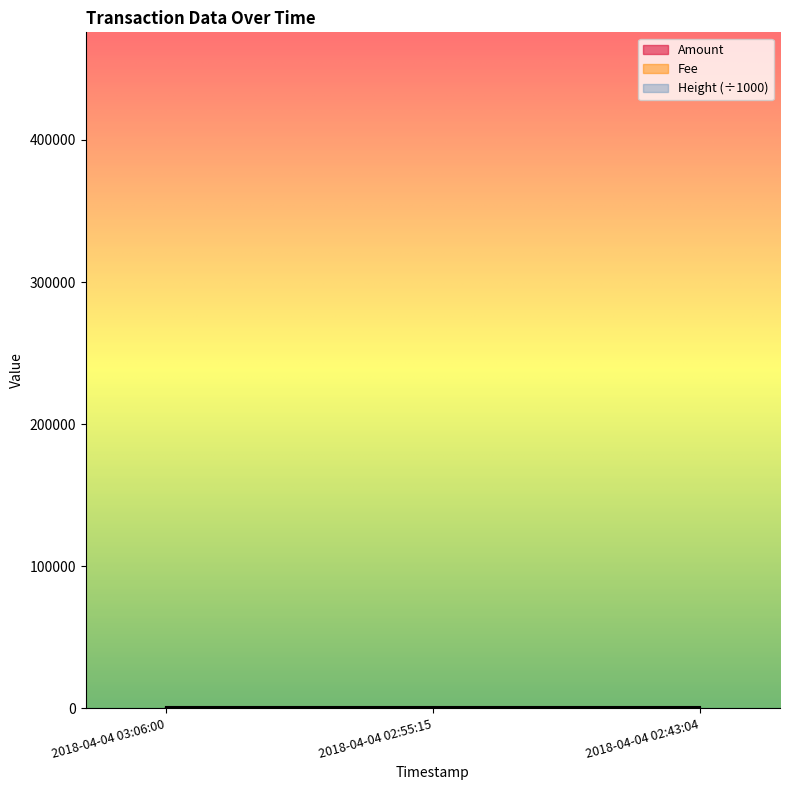

Is the value of Amount at 2018-04-04 03:06:00 greater than the value of Height at 2018-04-04 02:55:15?

No